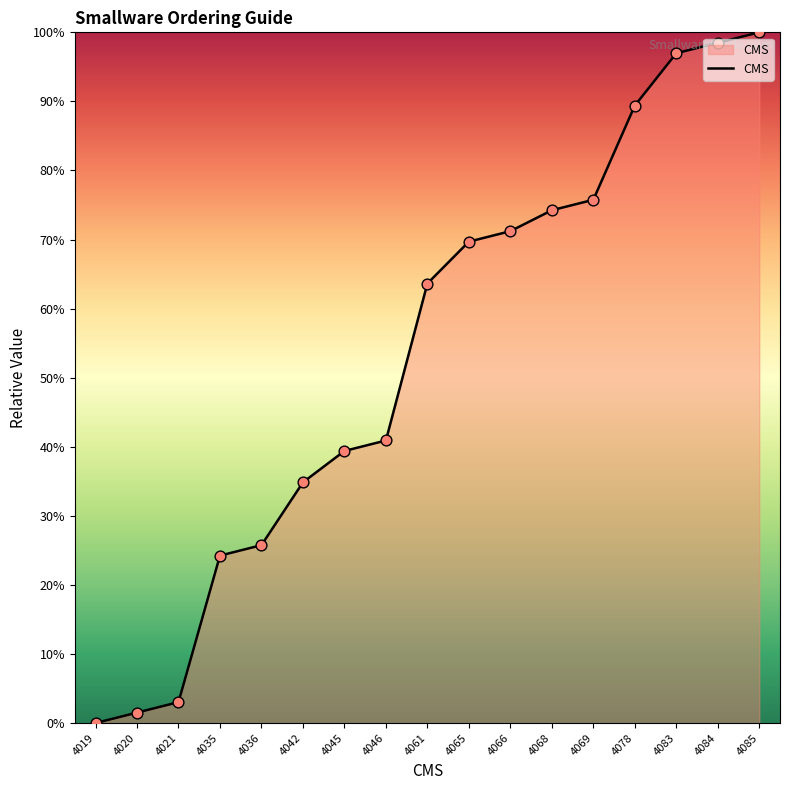

Between 4046 and 4069, which is larger?

4069